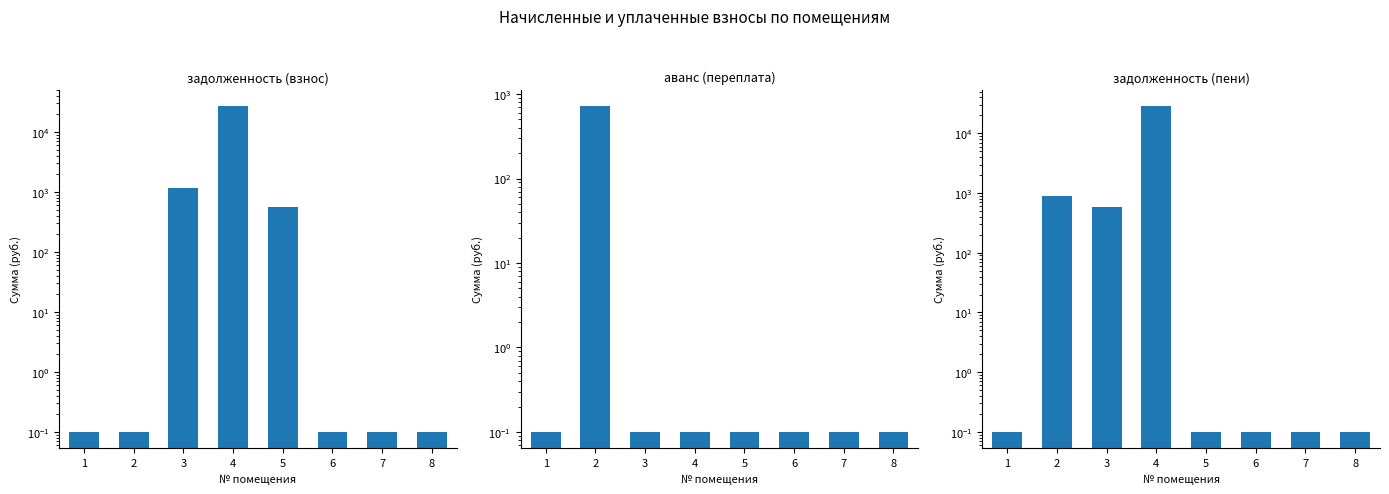

At how many categories does at least one series exceed 22555?

1